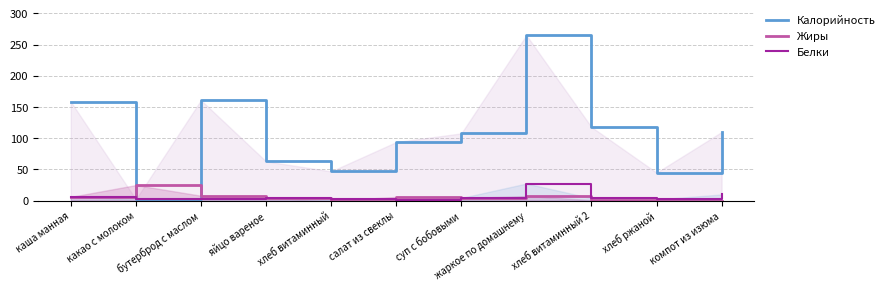

Which category has the highest value across all series?

жаркое по домашнему